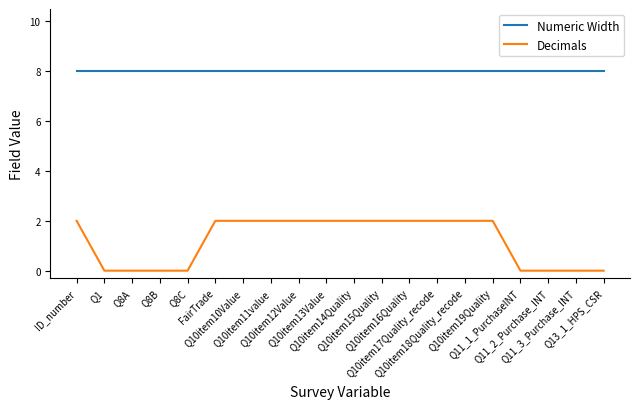

Which series has the widest spread of values?

Decimals